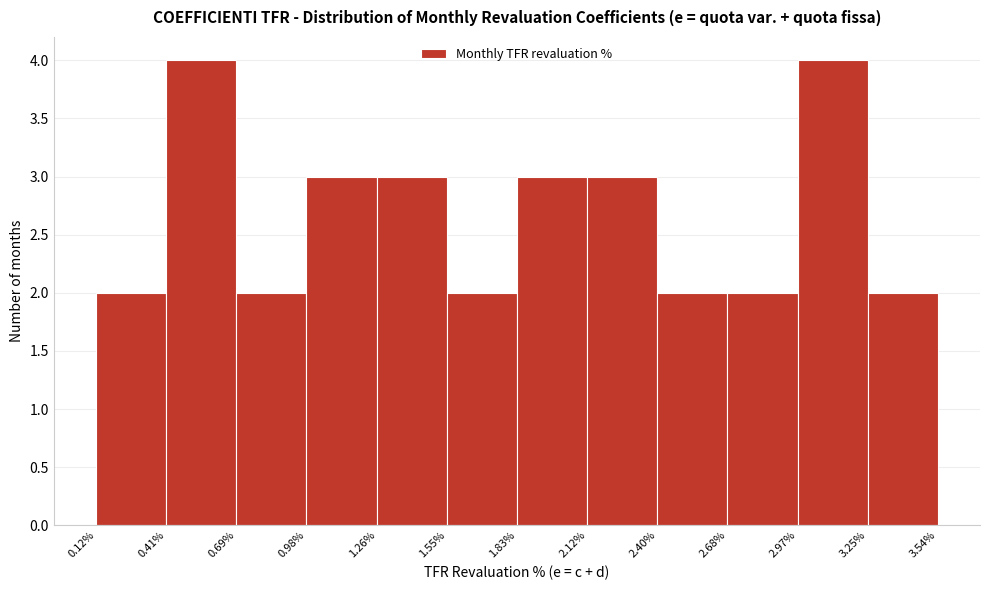

Reading left to right, transcribe this chart: for each bar, give the range it covers on the x-axis and its height. The values are not printed on the chart, so give them approximately, as read against the axis.

0.12% to 0.41%: 2
0.41% to 0.69%: 4
0.69% to 0.98%: 2
0.98% to 1.26%: 3
1.26% to 1.55%: 3
1.55% to 1.83%: 2
1.83% to 2.12%: 3
2.12% to 2.40%: 3
2.40% to 2.68%: 2
2.68% to 2.97%: 2
2.97% to 3.25%: 4
3.25% to 3.54%: 2